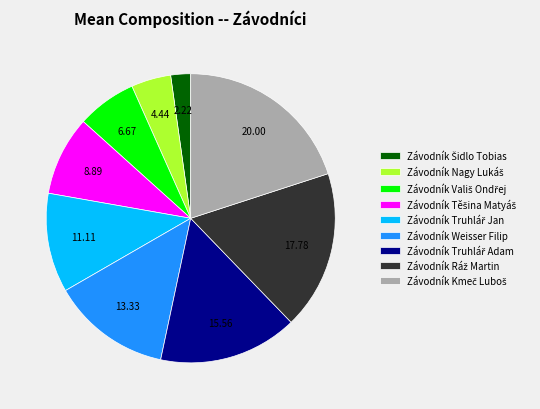

Is there any slice that represents more than half of the pie?

No